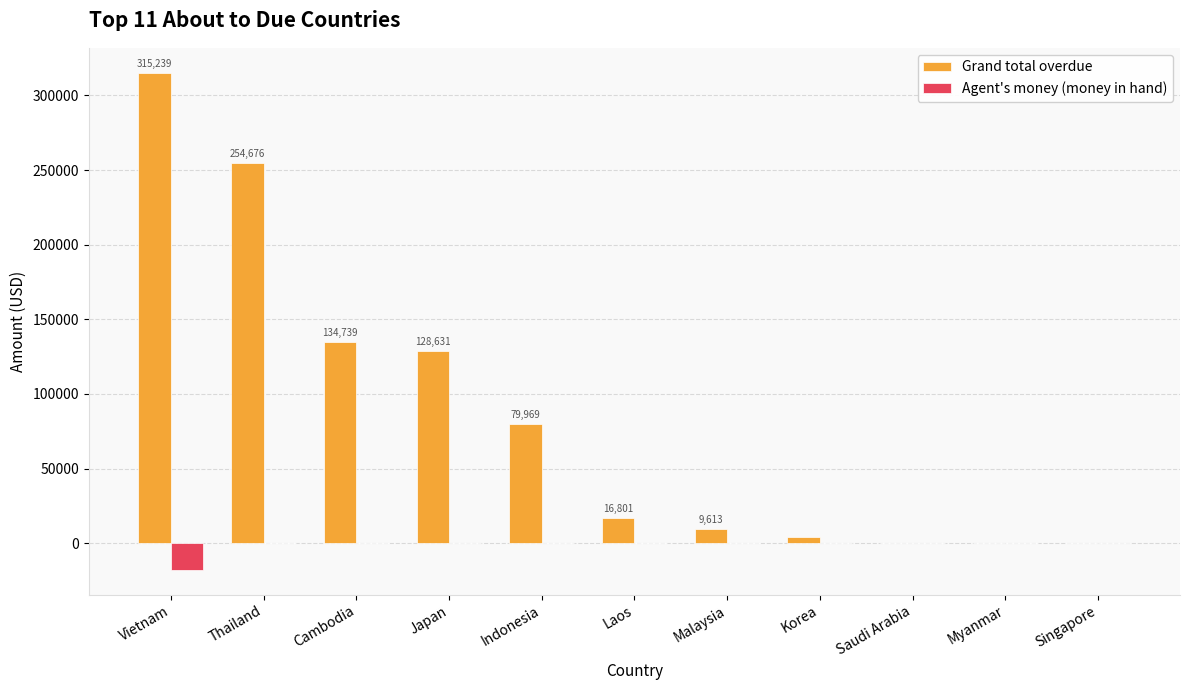

What is the sum of all Agent's money (money in hand) values?

-17836.8